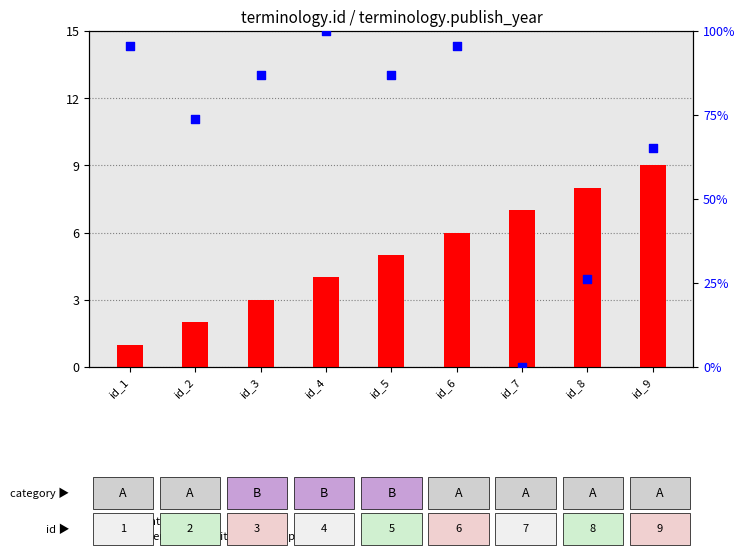

Which series contains the lowest Y value?

percentile rank within the sample